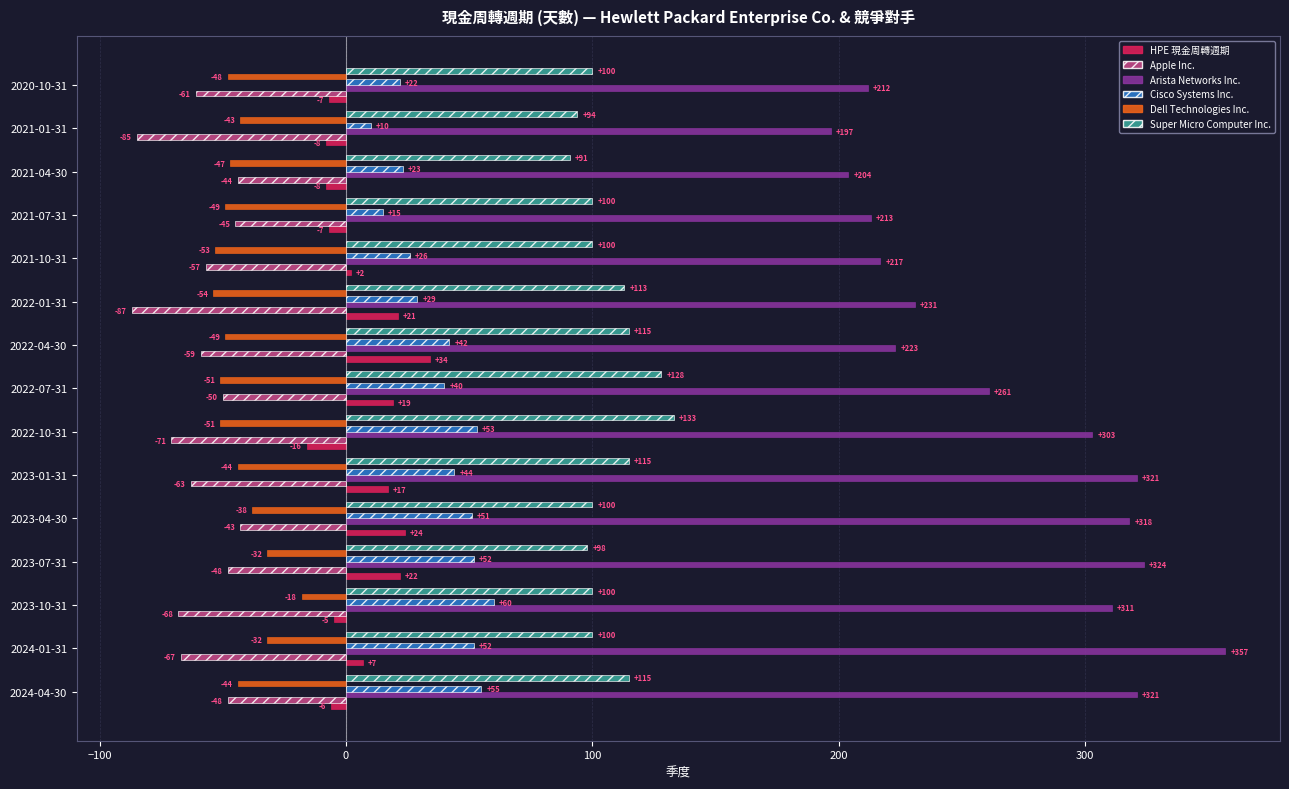

What is the maximum value for Super Micro Computer Inc.?

133